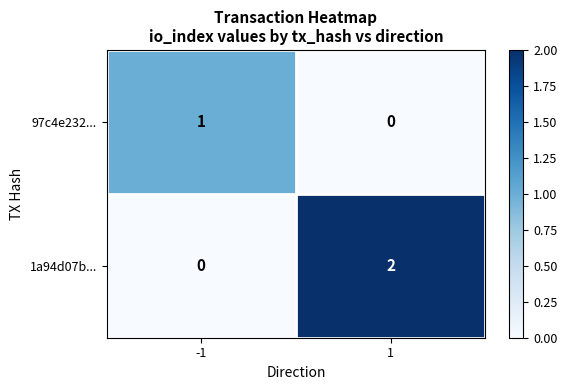

Which series has the largest total across all categories?

1a94d07b...